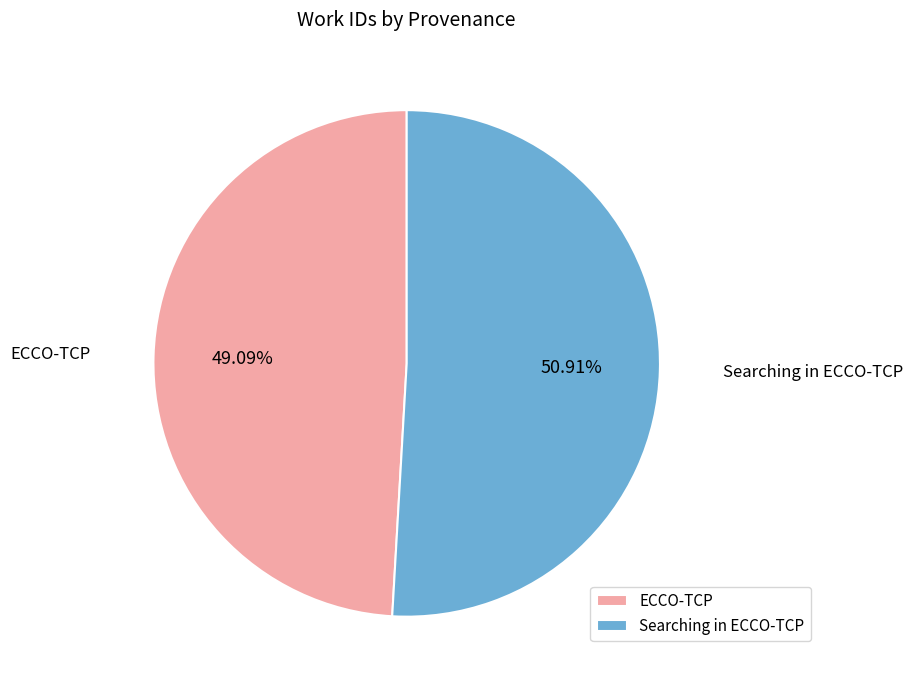

What is the largest slice in the pie chart?

Searching in ECCO-TCP